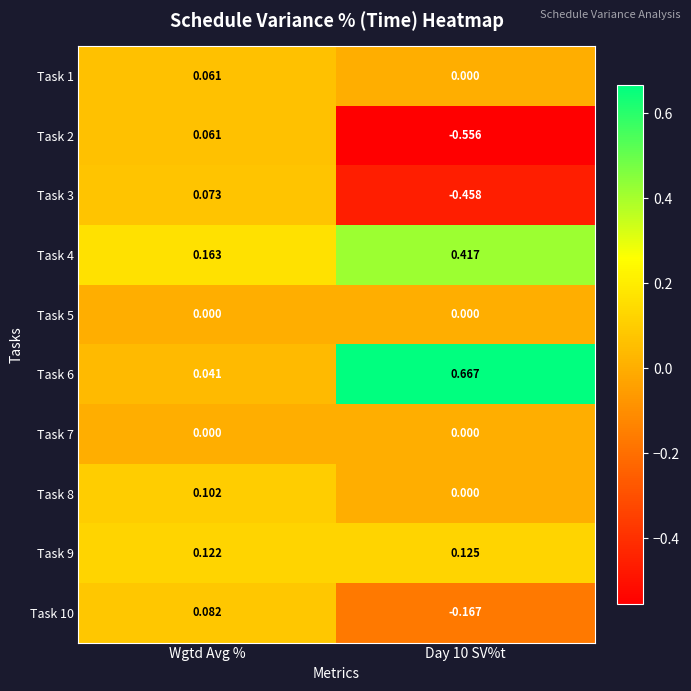

At which category is the sum across all series the highest?

Wgtd Avg %